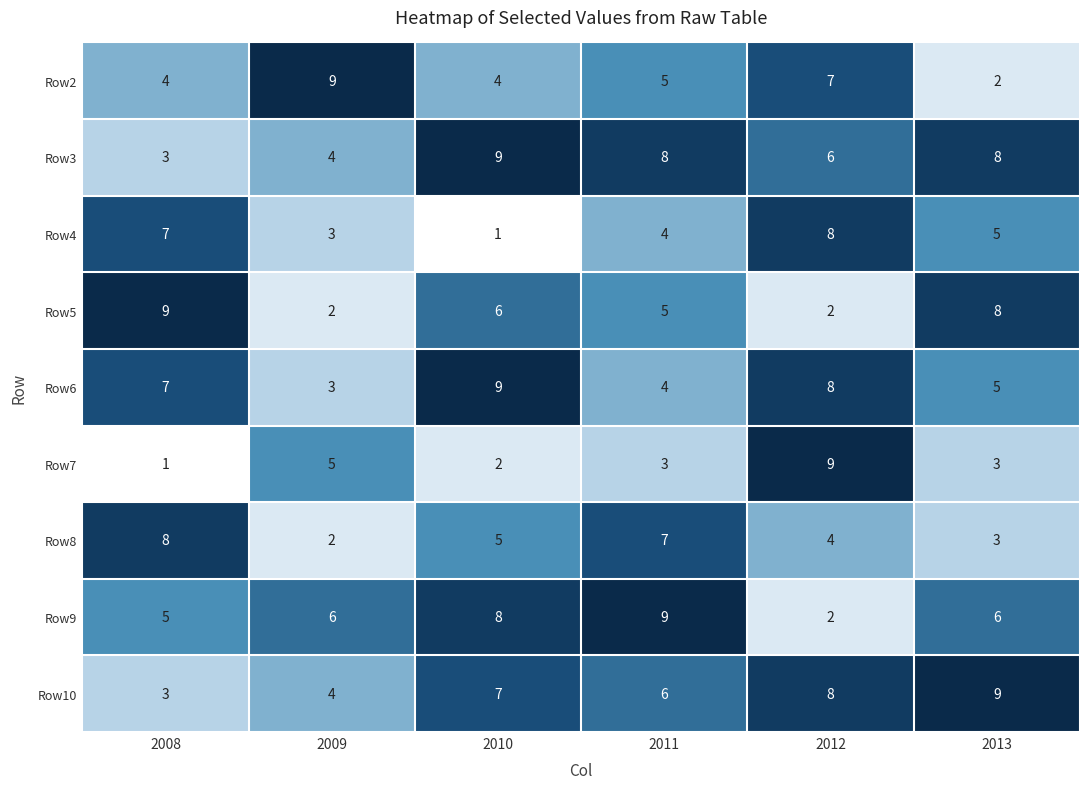

Which series changed the most between 2008 and 2013?

Row10